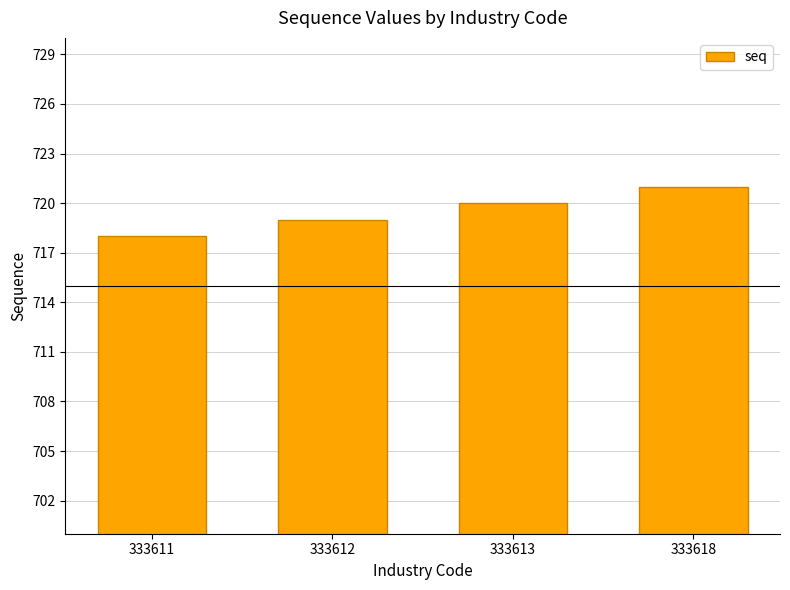

What is the smallest value displayed?

718